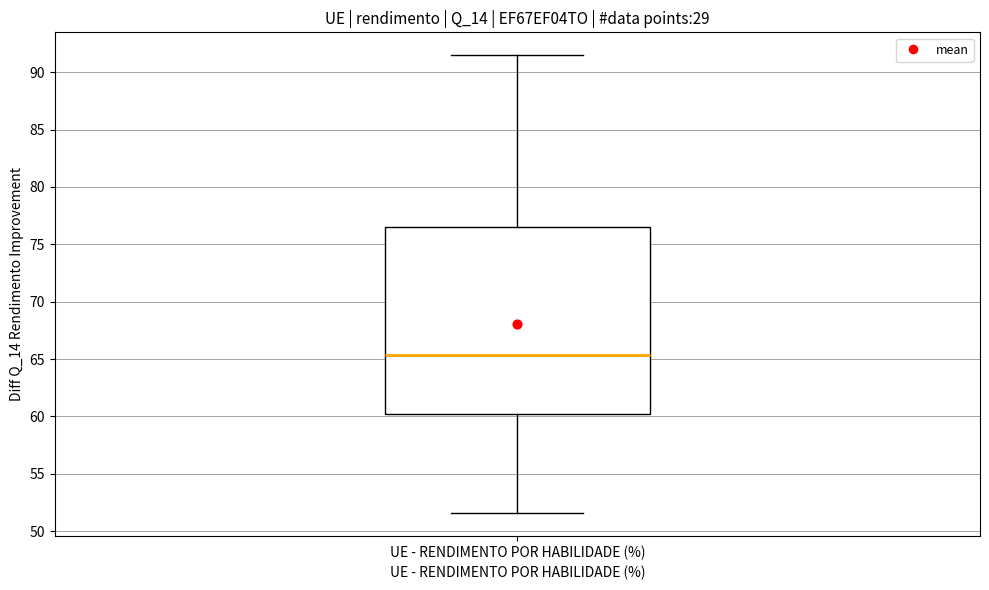

Where is the upper edge of the box for UE - RENDIMENTO POR HABILIDADE (%) on the y-axis? The values are not printed on the chart, so give them approximately, as read against the axis.

76.5